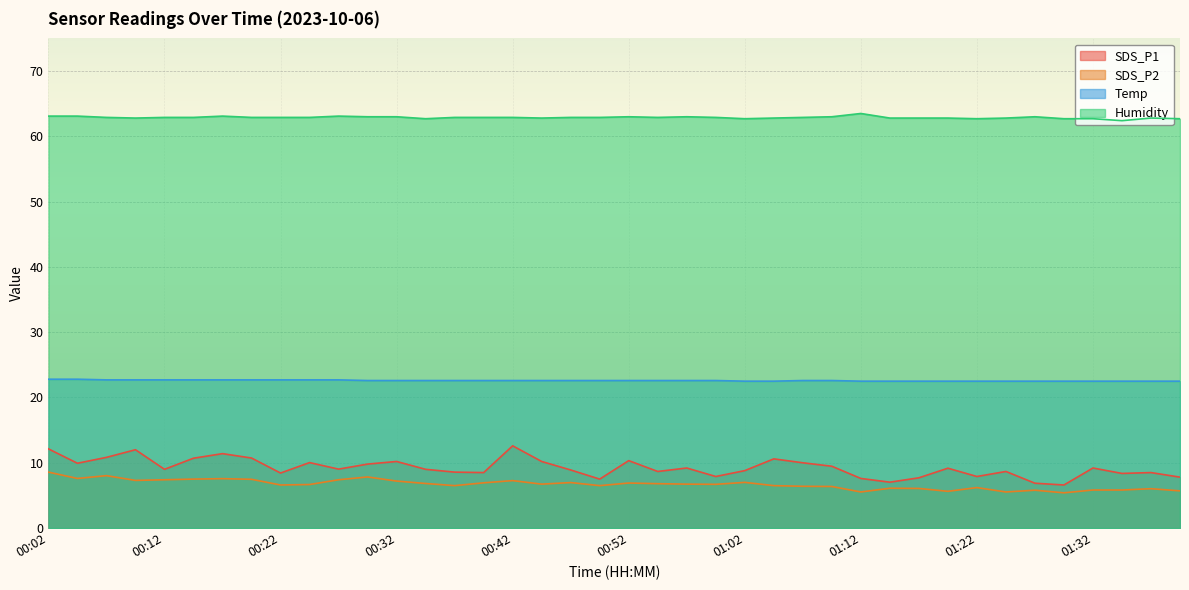

How many lines are shown in the chart?

4